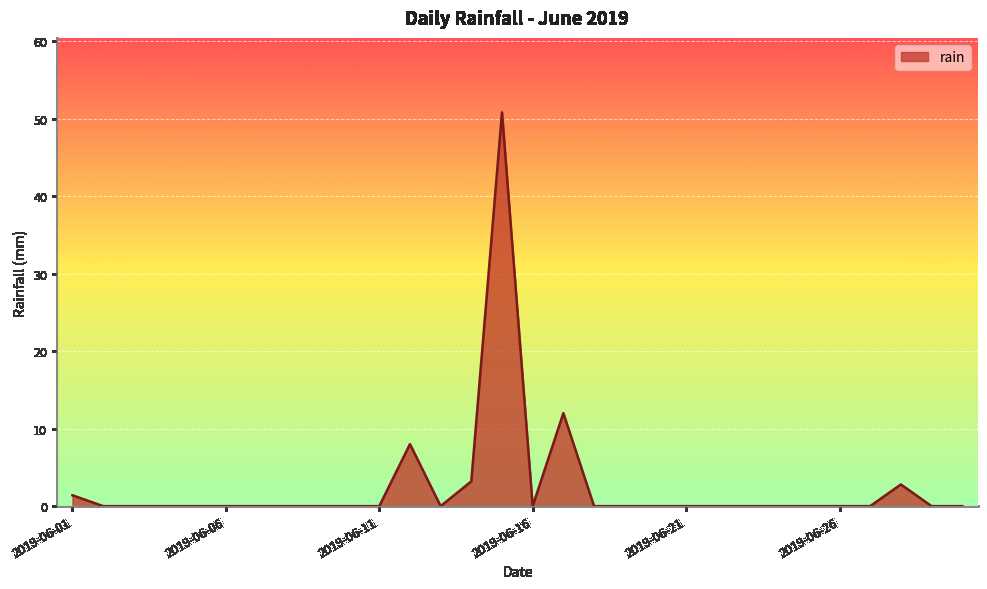

What is the difference between the maximum and minimum values?

50.8